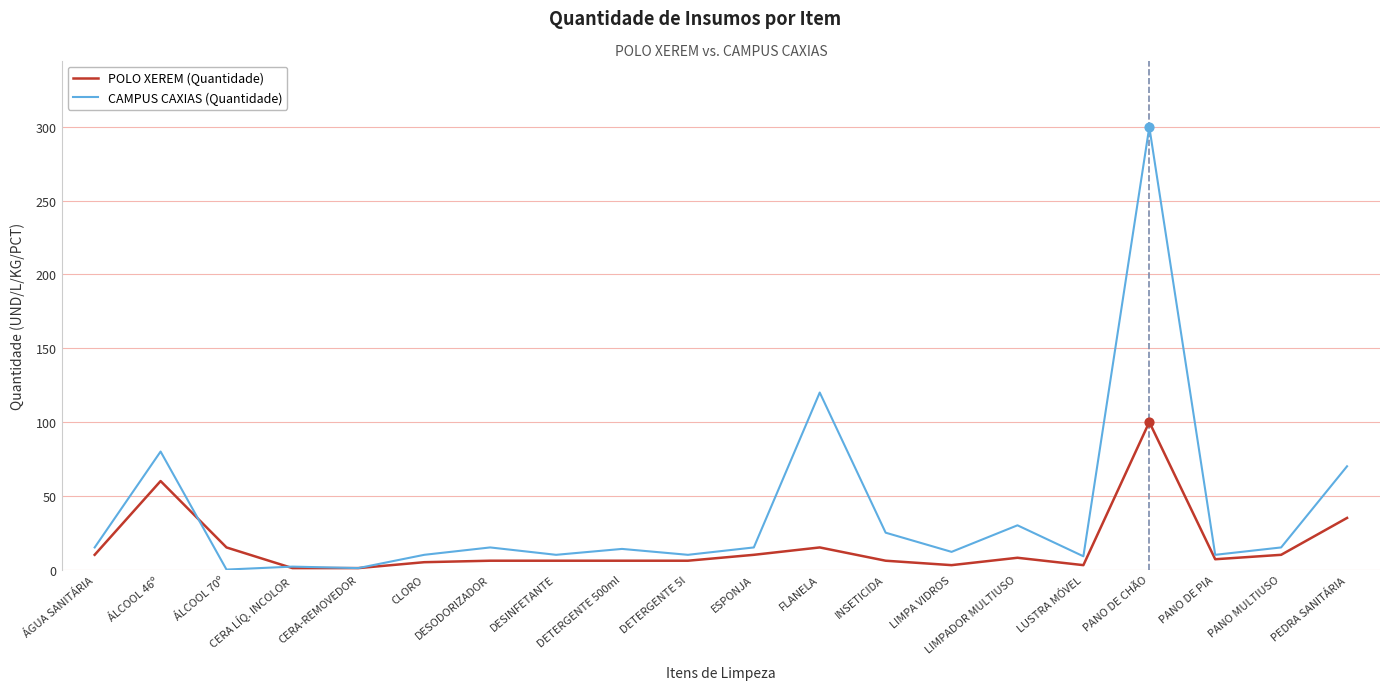

At which category is the sum across all series the highest?

PANO DE CHÃO